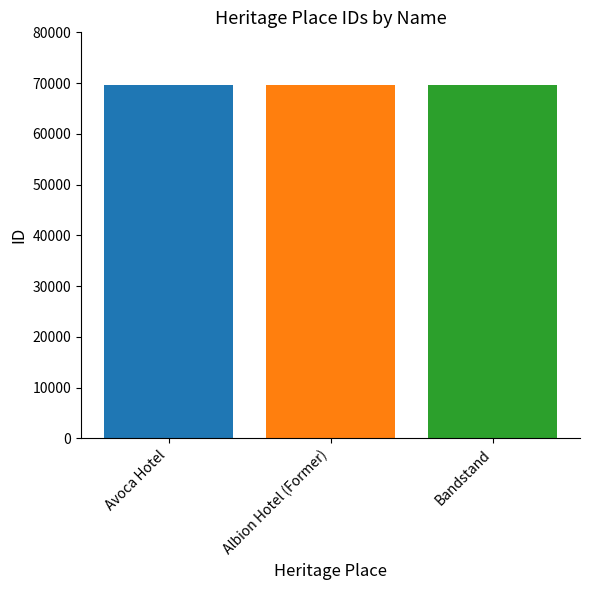

What is the ratio of the value at Bandstand to the value at Avoca Hotel?

1.0